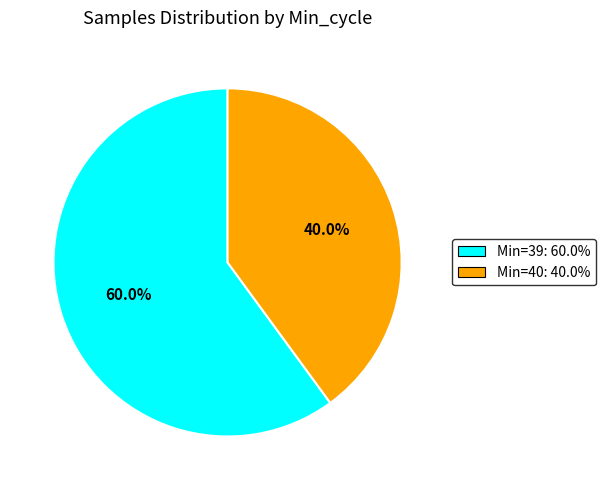

How many slices are in this pie chart?

2